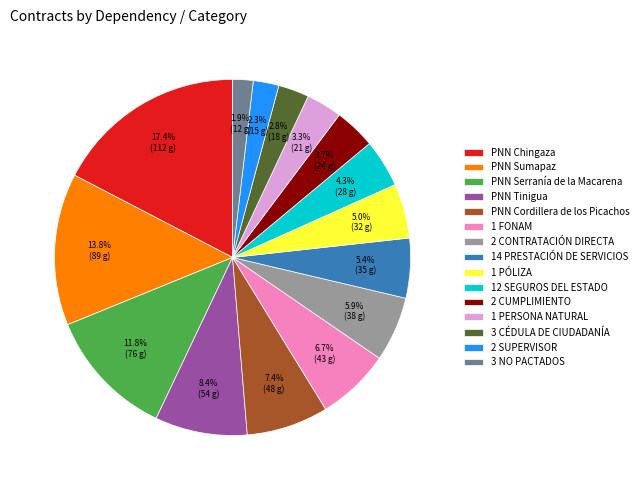

What is the largest slice in the pie chart?

PNN Chingaza